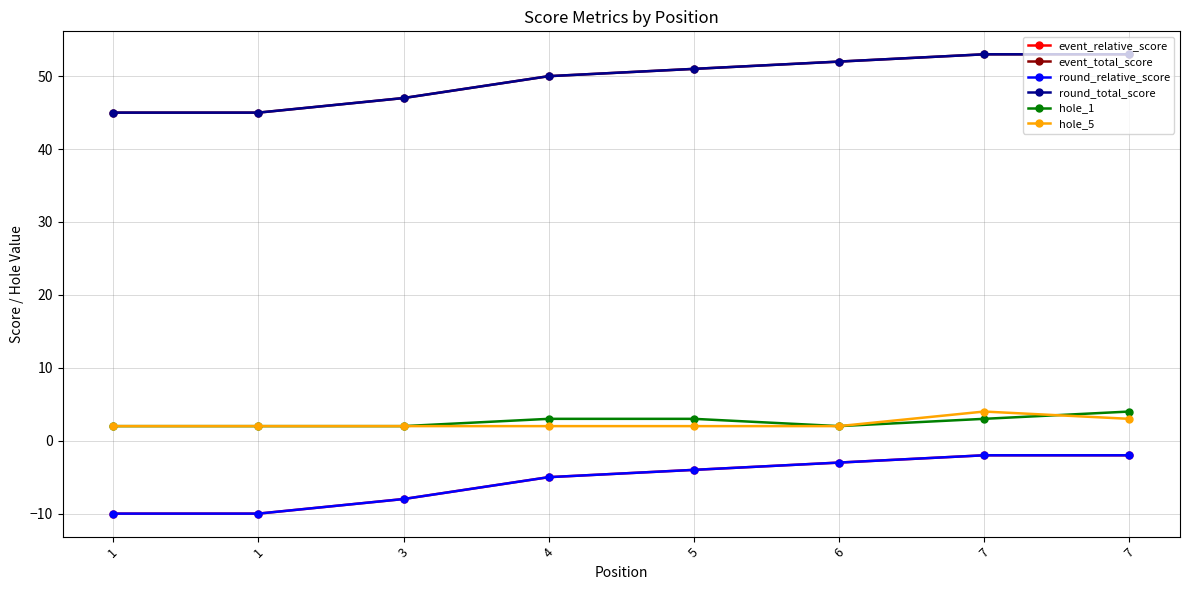

At which label is event_relative_score closest to -6?

4